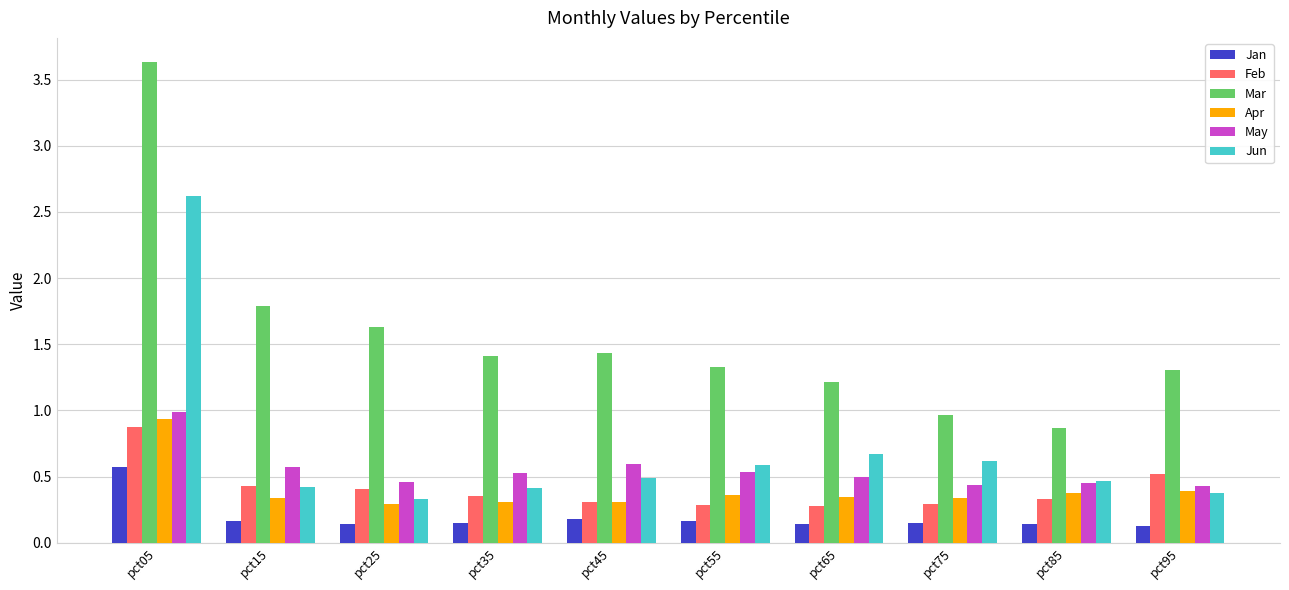

Is the value of Jan at pct95 greater than the value of Jun at pct75?

No